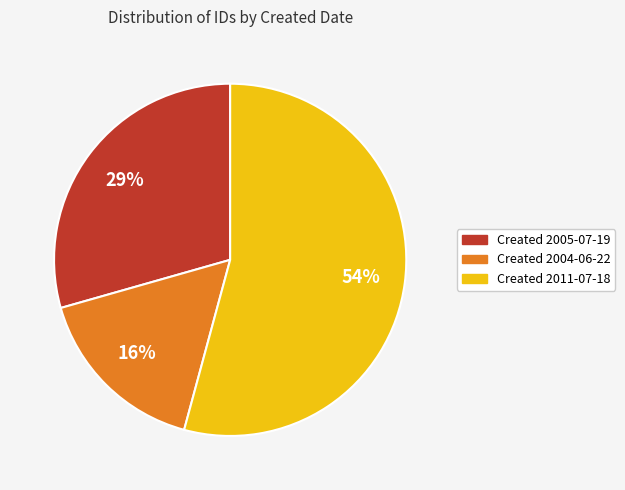

Count the number of slices in the pie.

3